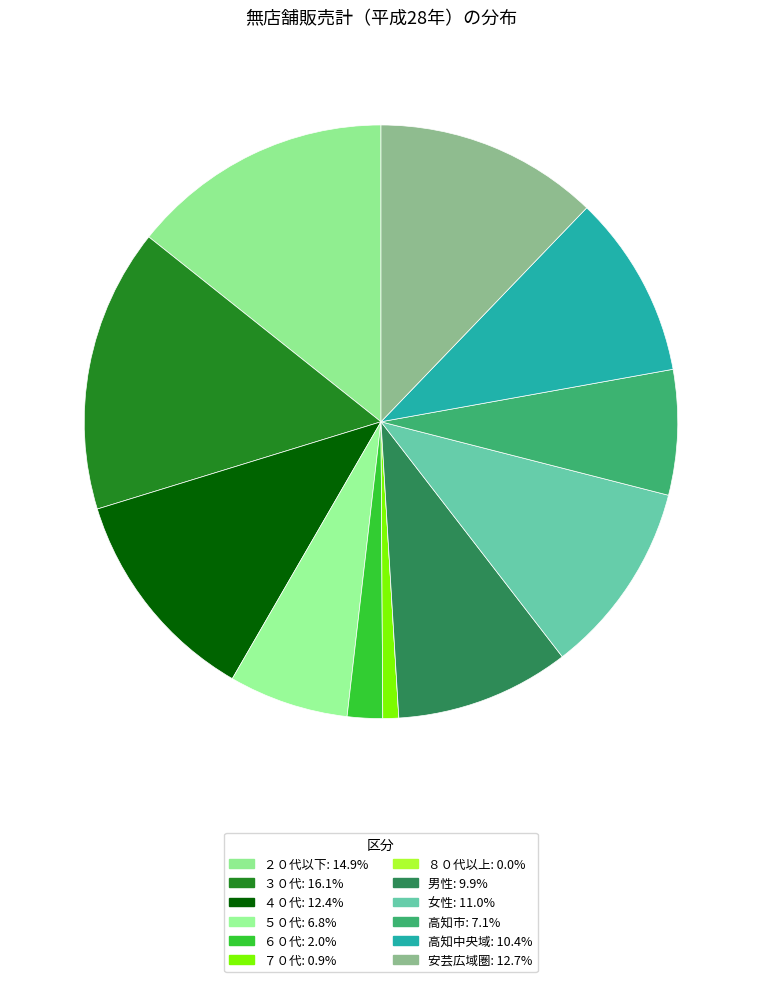

Combined, what portion of the pie is ６０代 and ５０代?

8.4%